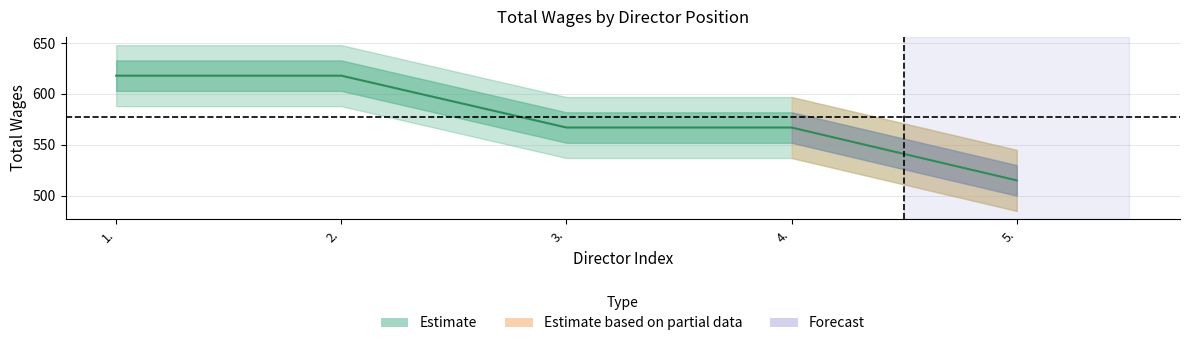

What is the average value?

577